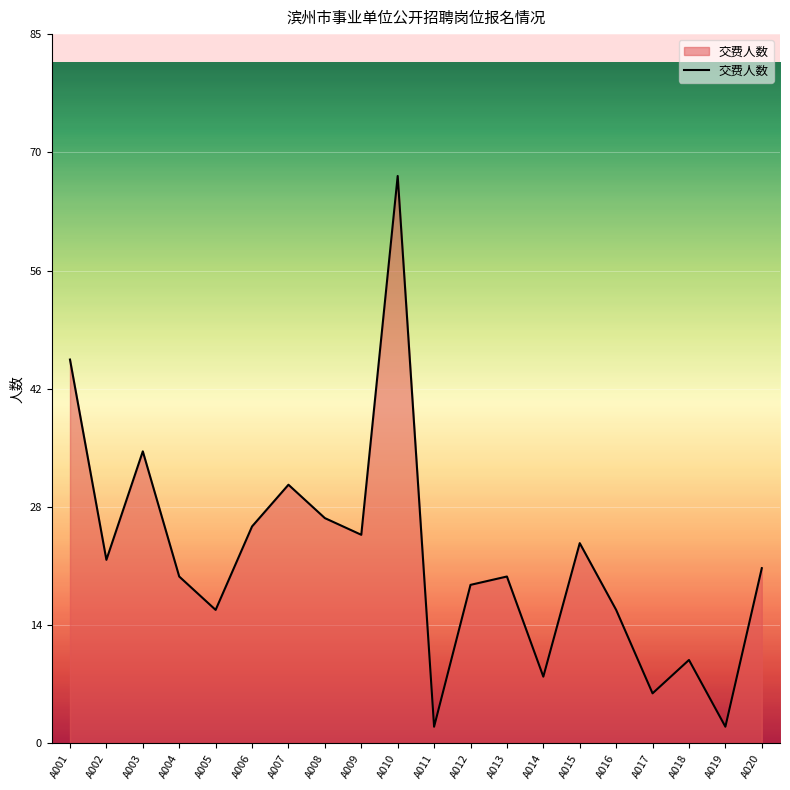

Reading right to left, list all the values displayed in this chart.

A020=21	A019=2	A018=10	A017=6	A016=16	A015=24	A014=8	A013=20	A012=19	A011=2	A010=68	A009=25	A008=27	A007=31	A006=26	A005=16	A004=20	A003=35	A002=22	A001=46